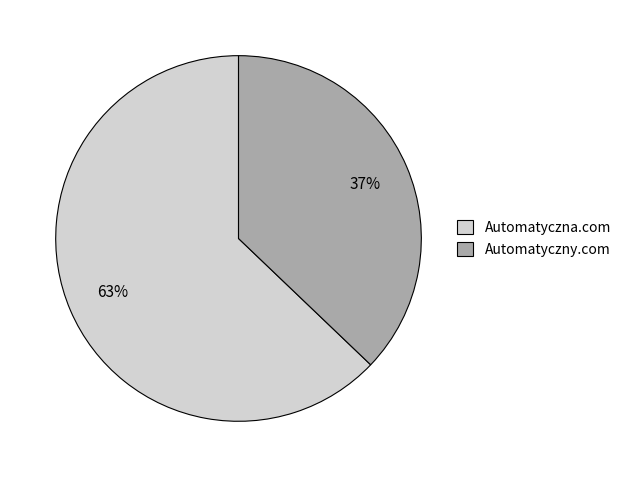

To the nearest percent, what is the average slice percentage?

50%